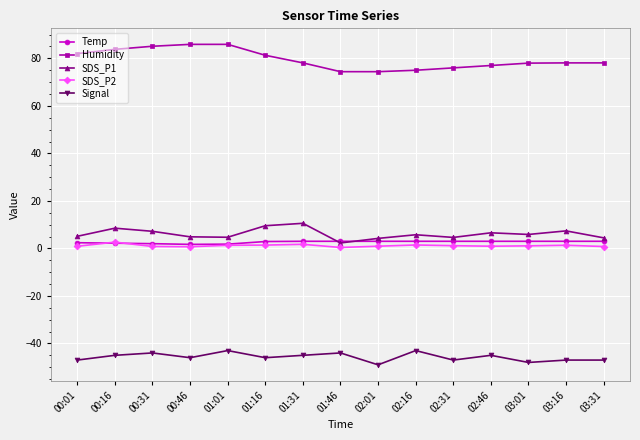

Is it true that SDS_P2 equals 0.8 at 00:31?

True